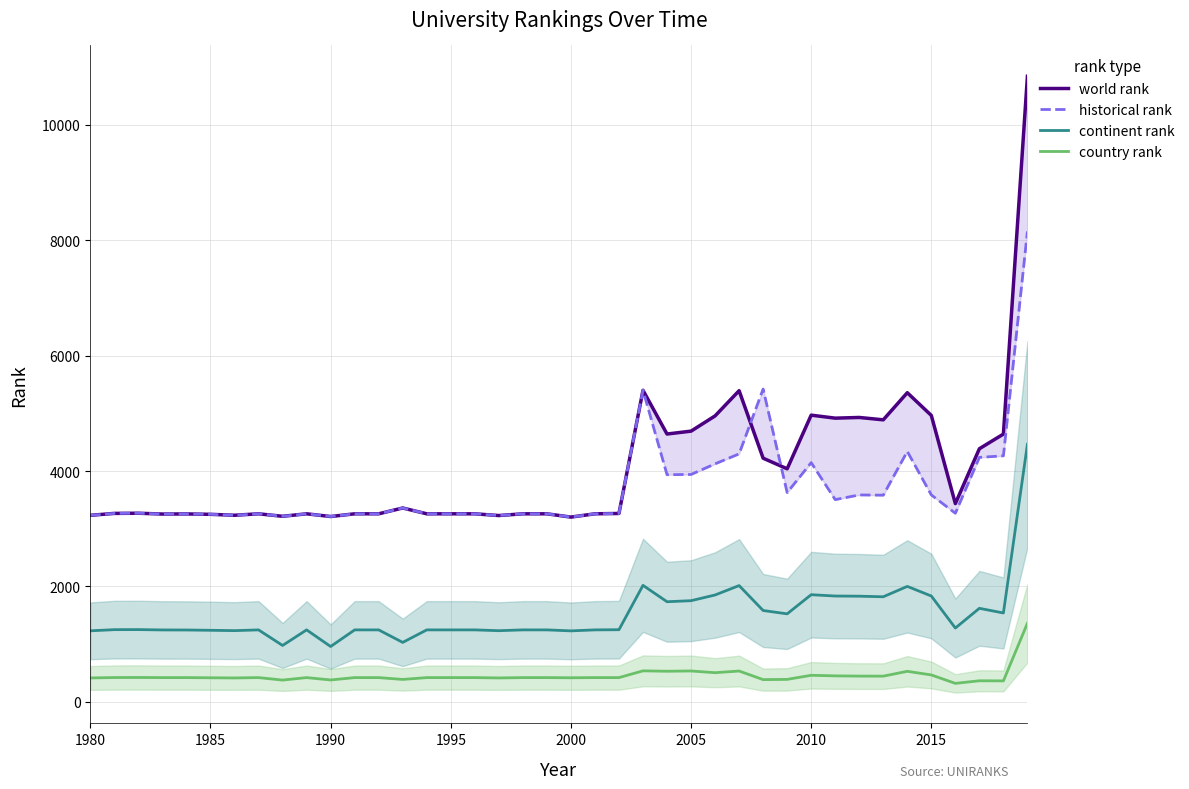

True or false: continent rank has a value of 1229 at 2000.

True